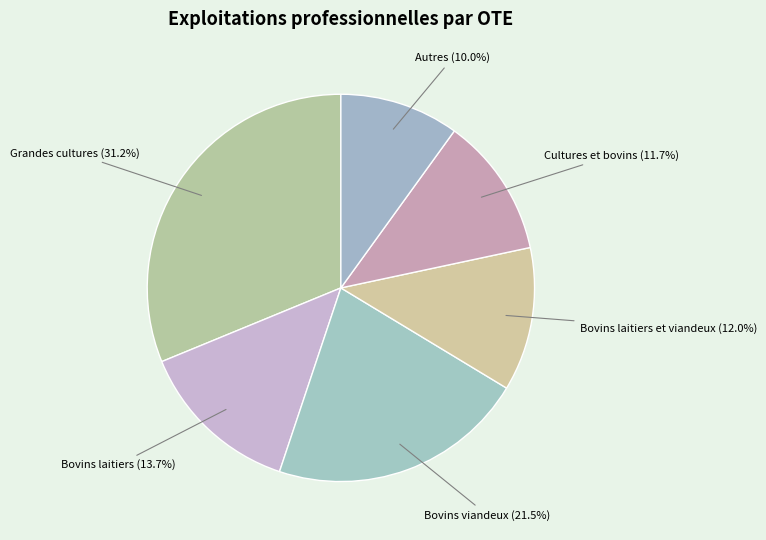

How many slices are in this pie chart?

6